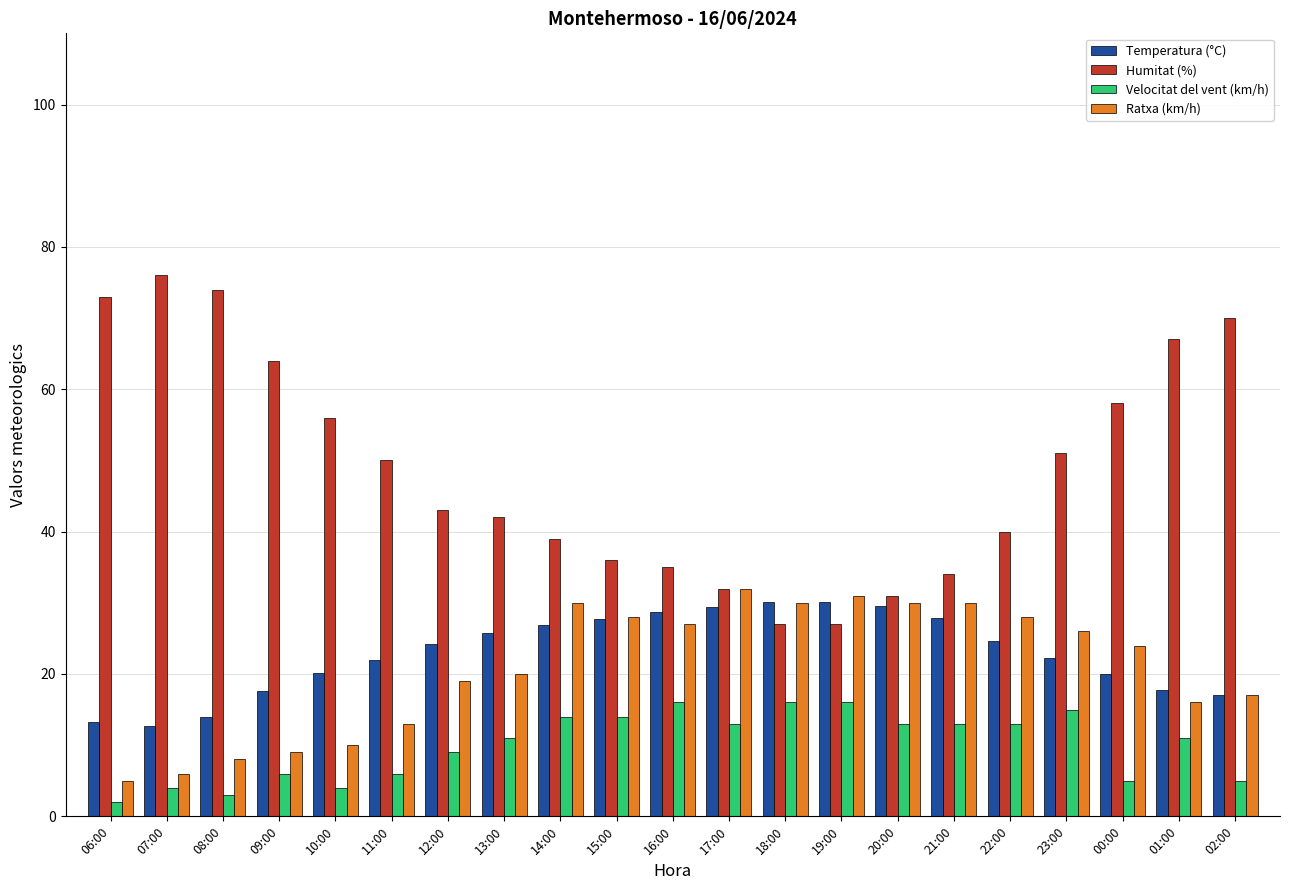

What is the difference between the highest and lowest values at 20:00?

18.0